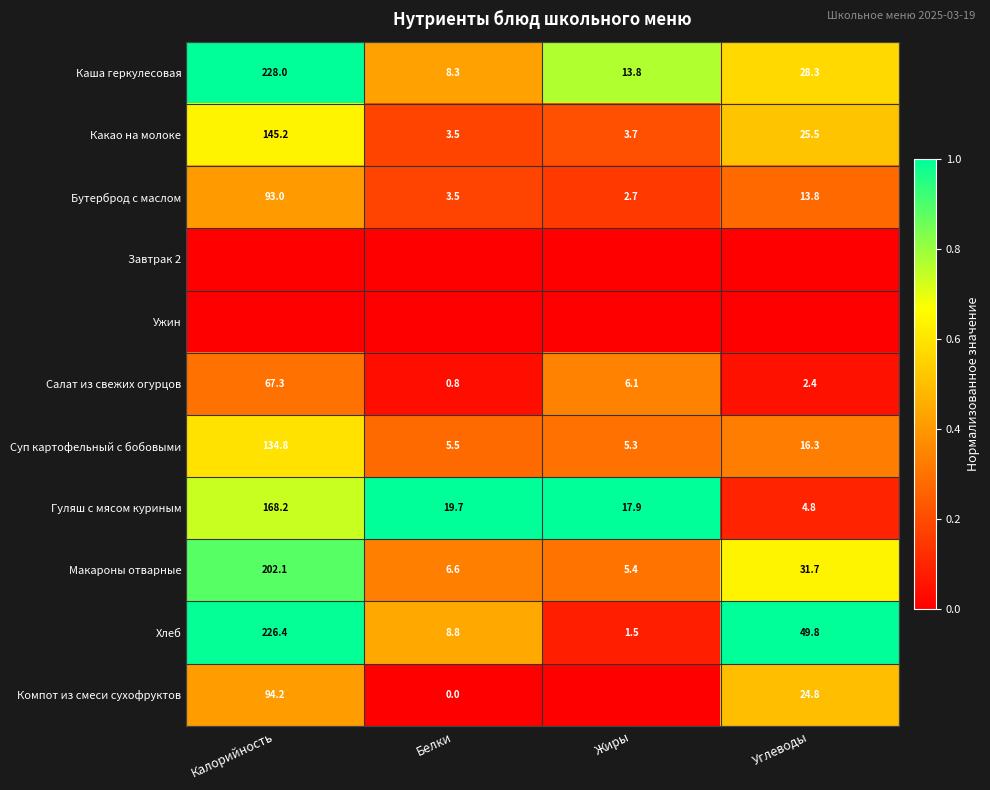

What is the difference between the maximum and minimum values in the Гуляш с мясом куриным series?

163.4